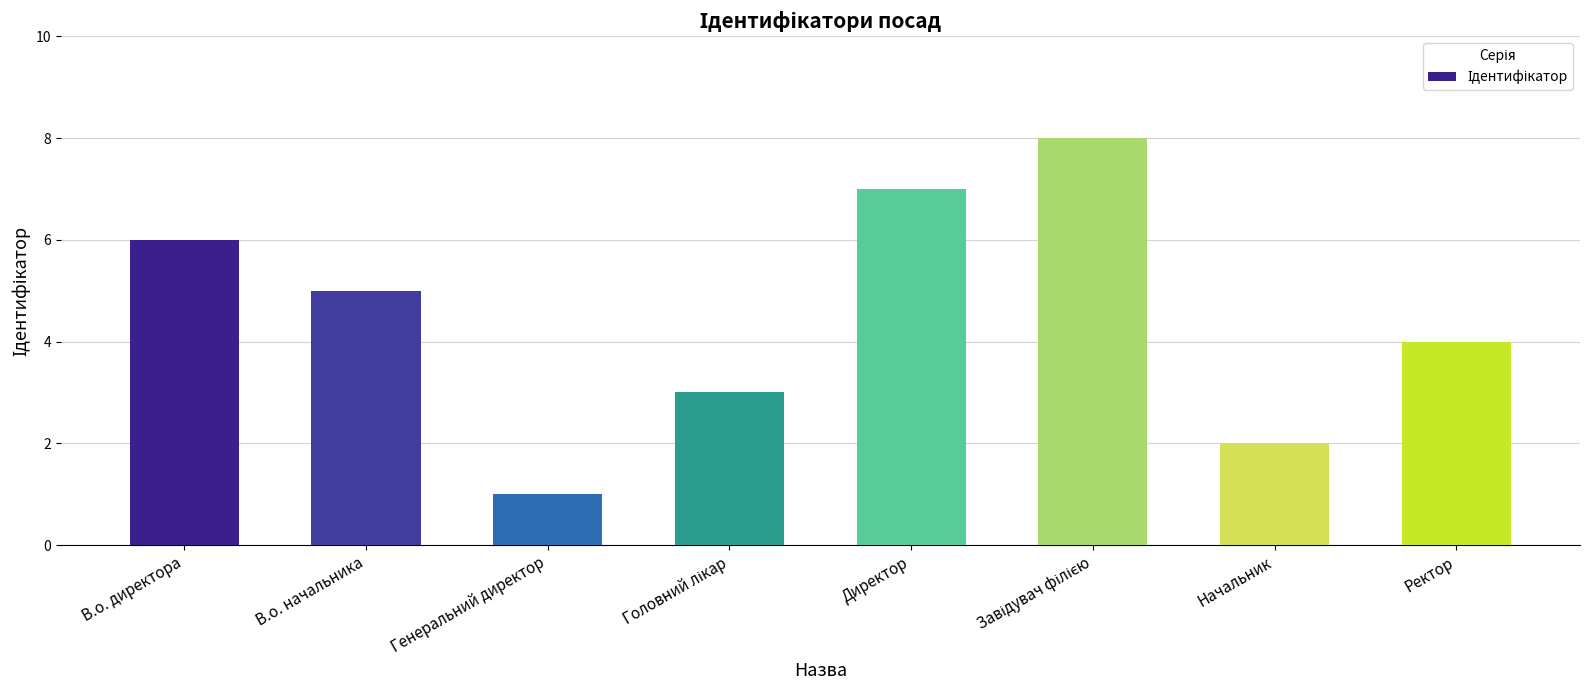

What is the difference between the second highest and second lowest values?

5